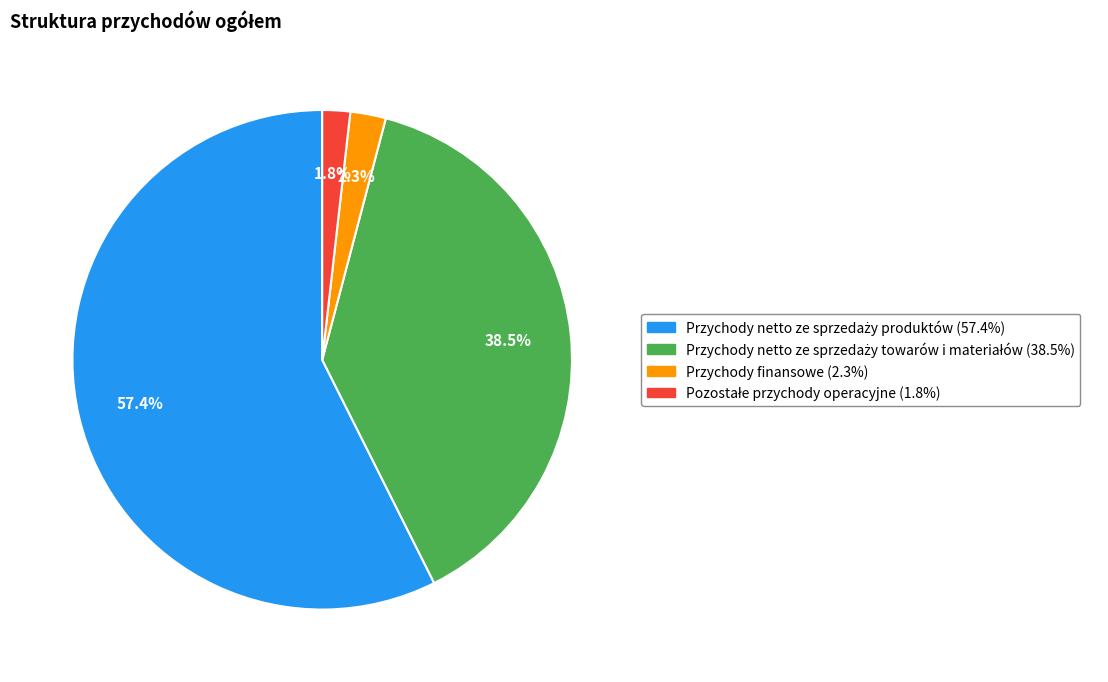

Count the number of slices in the pie.

4